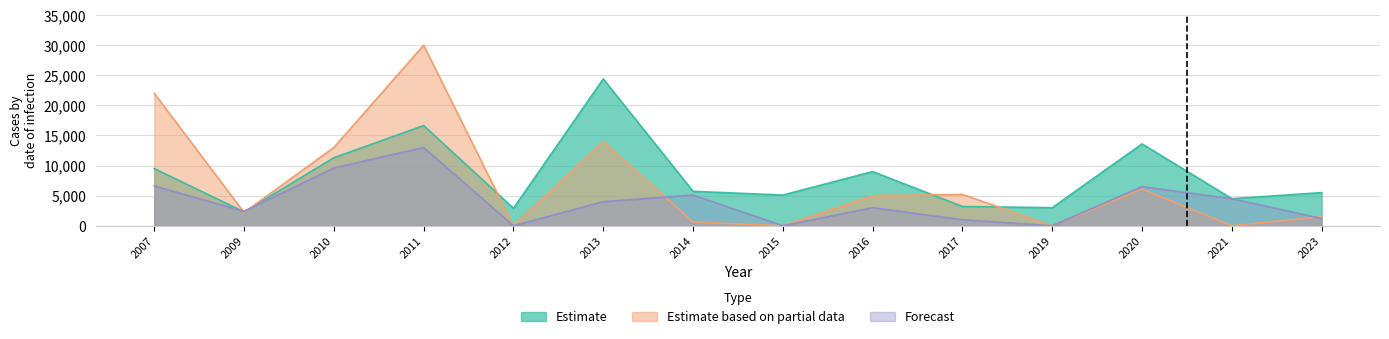

What is the sum of the Estimate values at 2012 and 2023?

8400